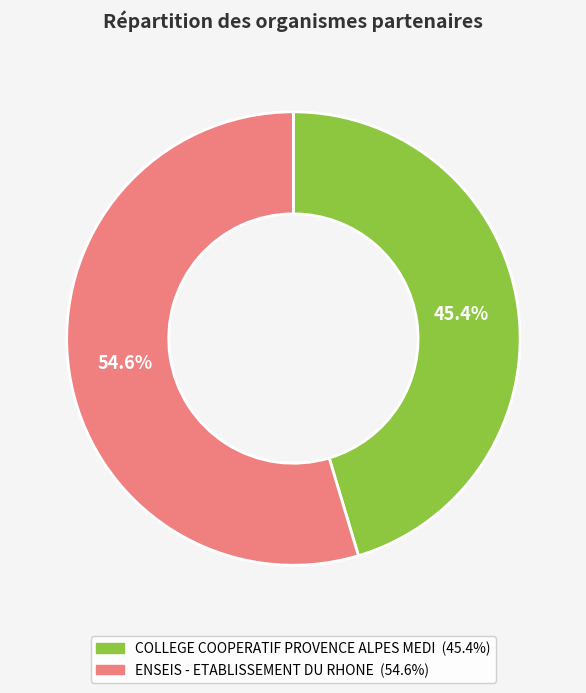

What portion of the pie excludes COLLEGE COOPERATIF PROVENCE ALPES MEDI?

54.6%